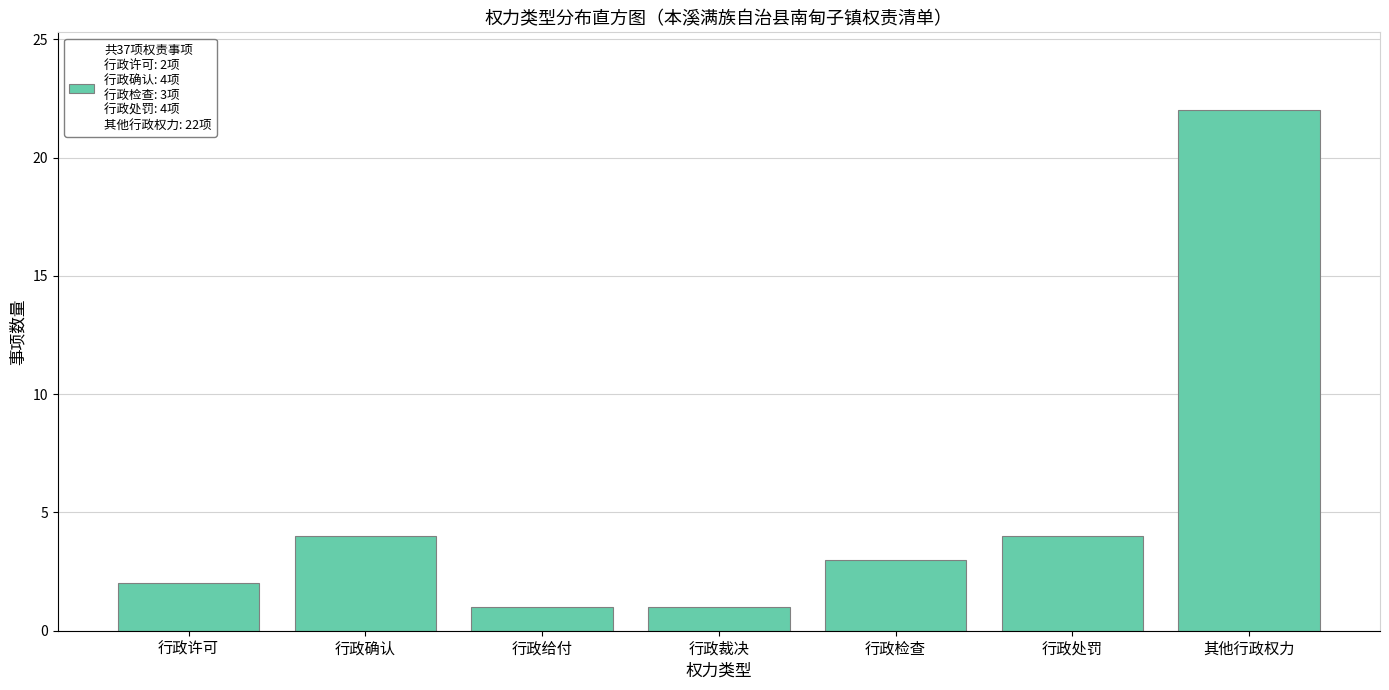

Reading left to right, transcribe all the data shown in this chart.

2	4	1	1	3	4	22